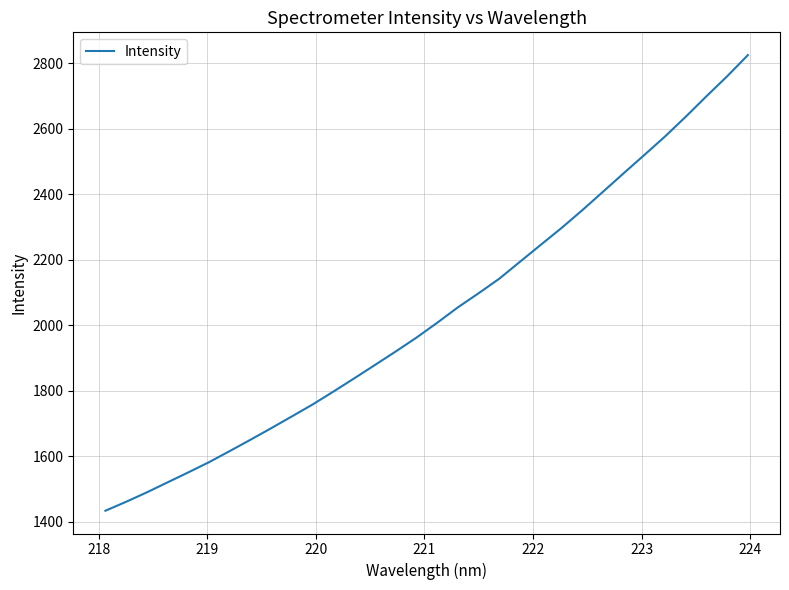

What is the difference between the maximum and second lowest values?

1363.3